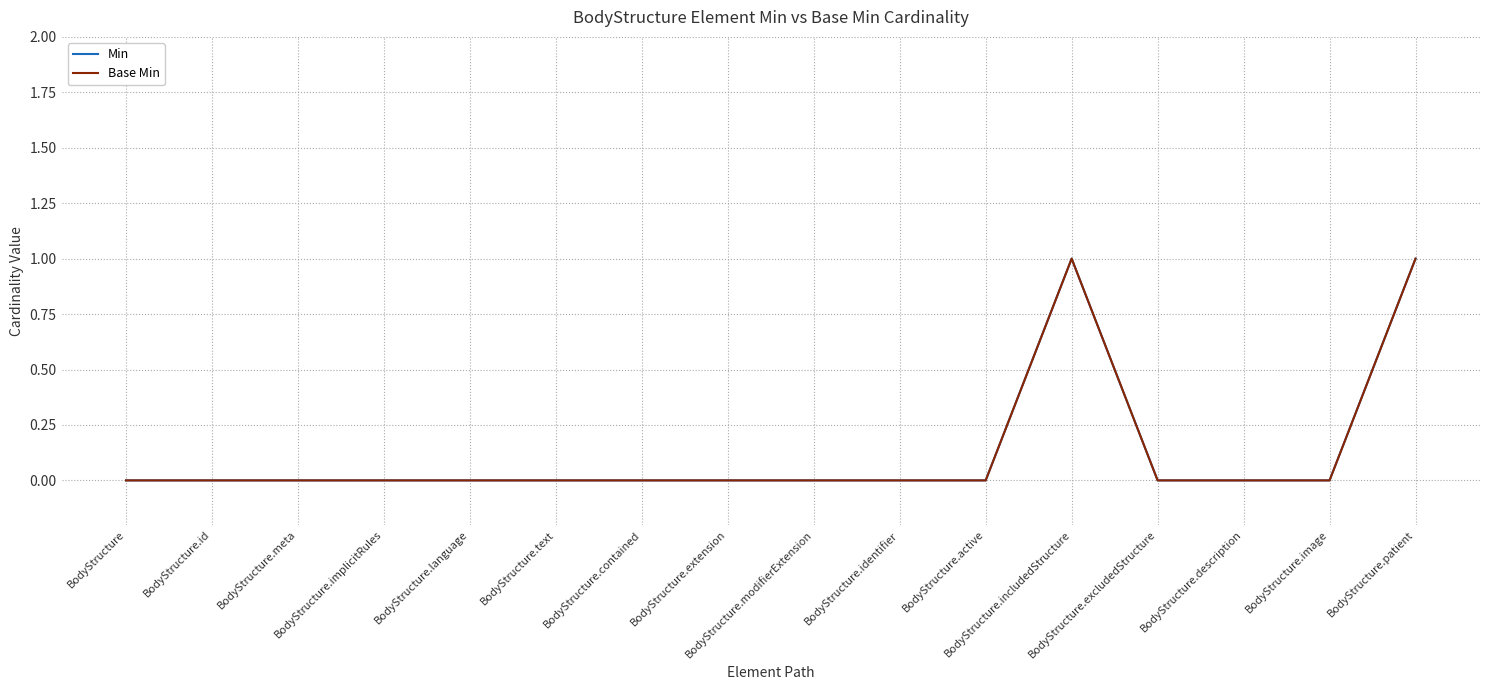

In Base Min, how many points are higher than both neighbors (excluding endpoints)?

1